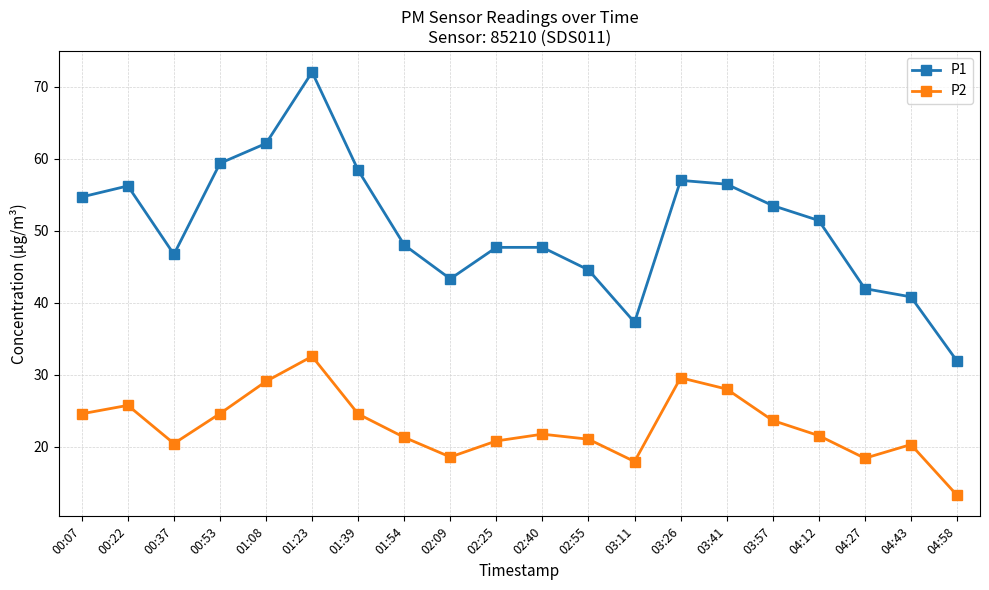

What is the total value across all series at 02:55?

65.6